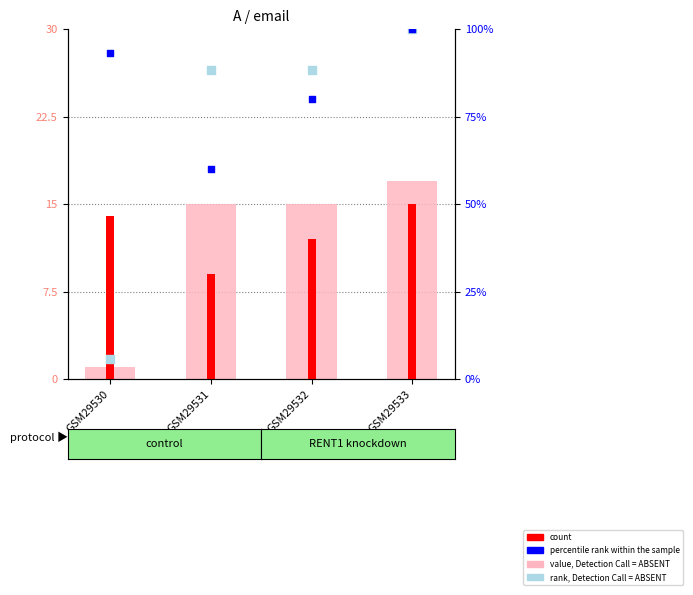

Is the value of value, Detection Call = ABSENT at GSM29532 greater than the value of count at GSM29533?

No